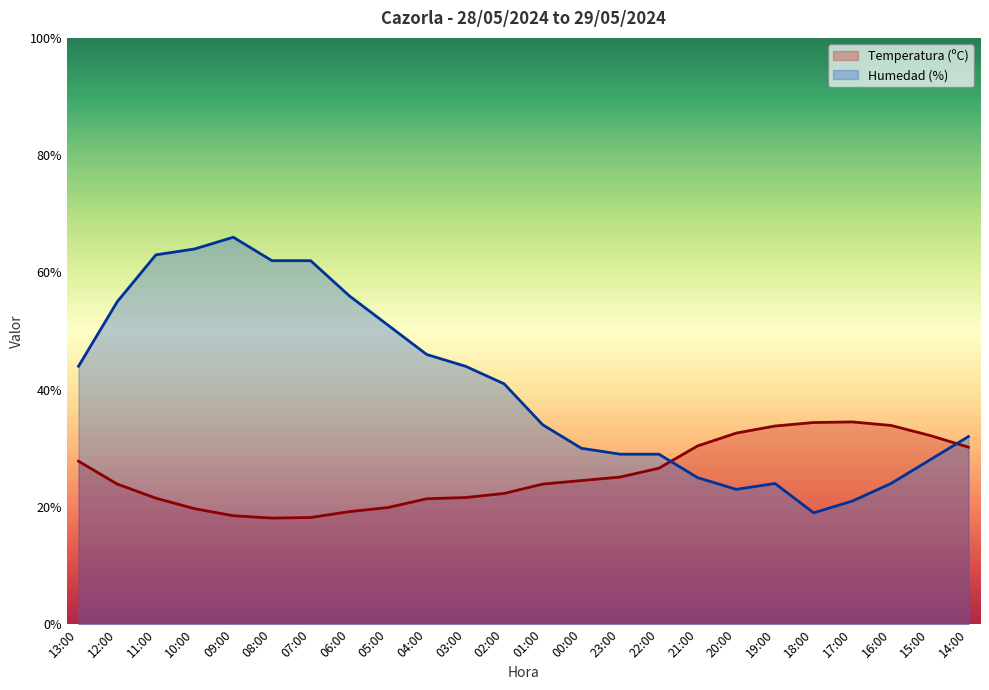

Rank the series by their maximum value, from lowest to highest.

Temperatura (ºC), Humedad (%)